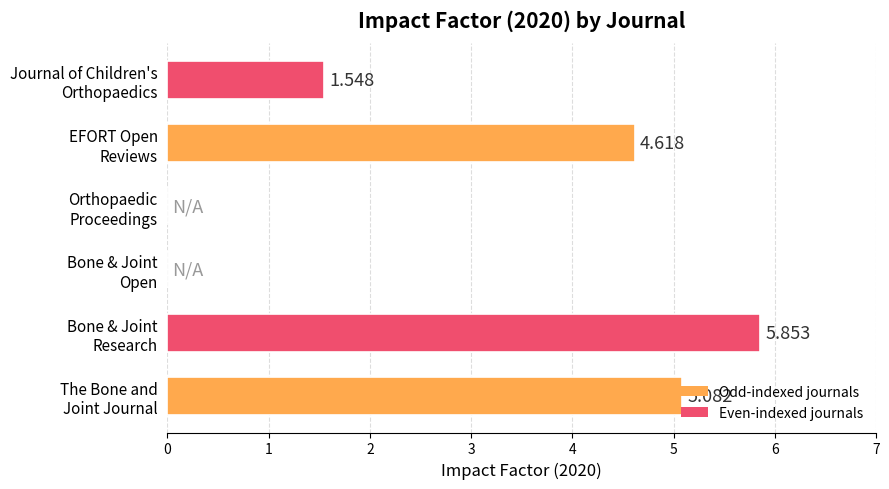

Count the number of categories in the chart.

6